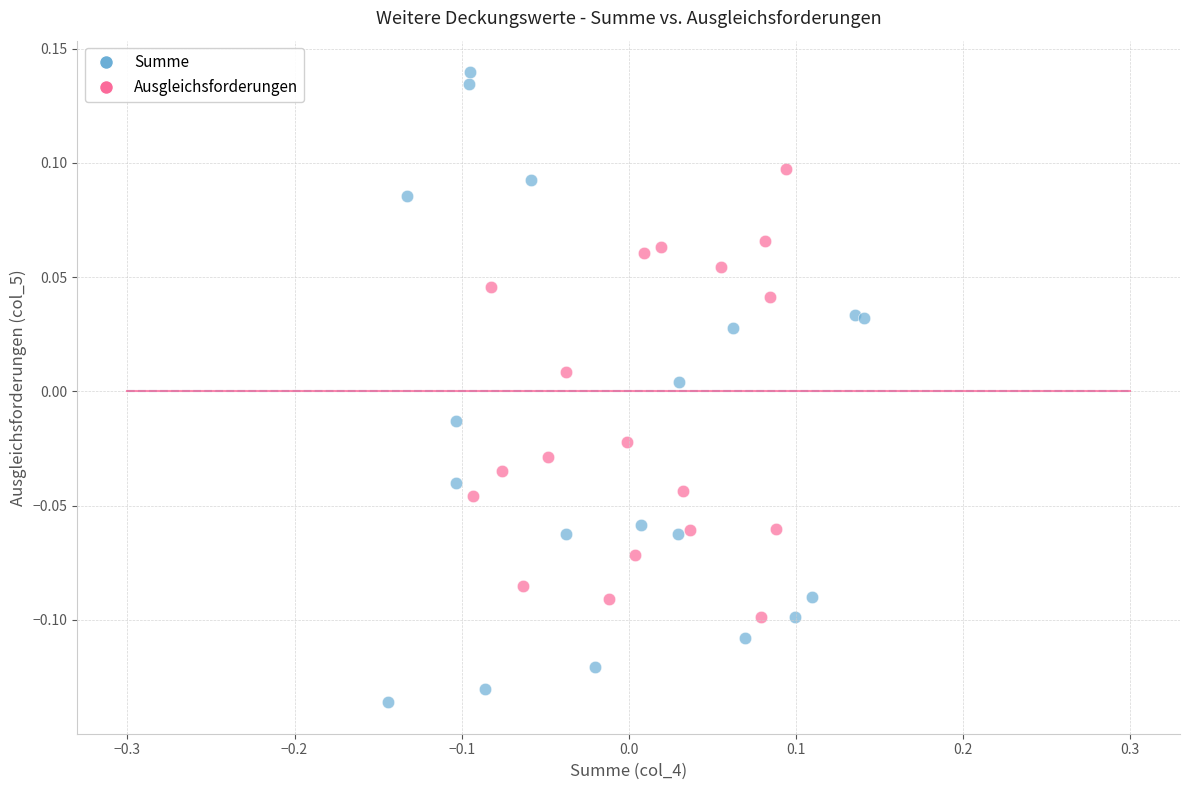

What are all the series names shown in the legend?

Summe, Ausgleichsforderungen